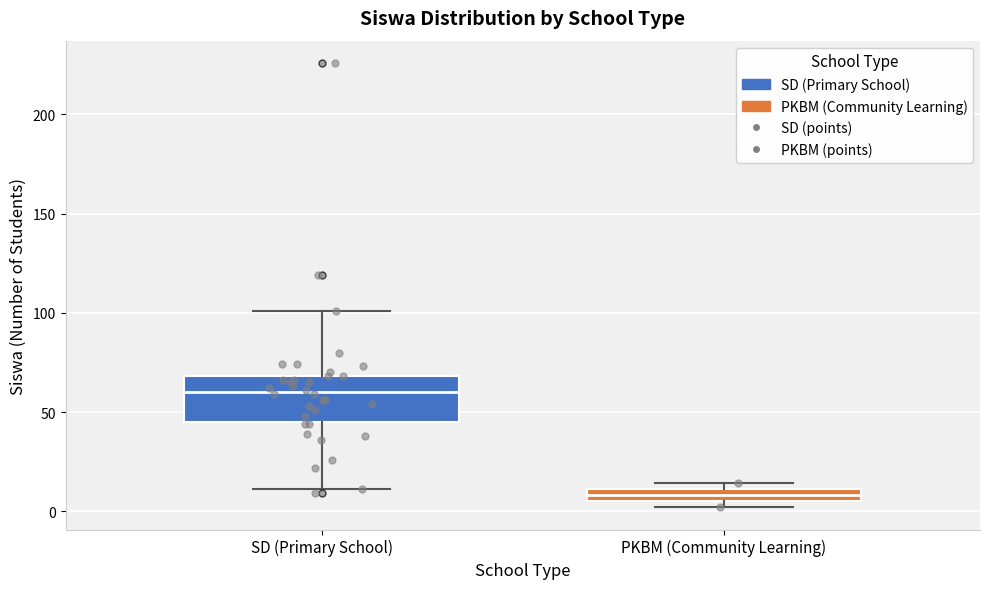

Comparing the boxes themselves (not the whiskers), which one is the tallest?

SD (Primary School)